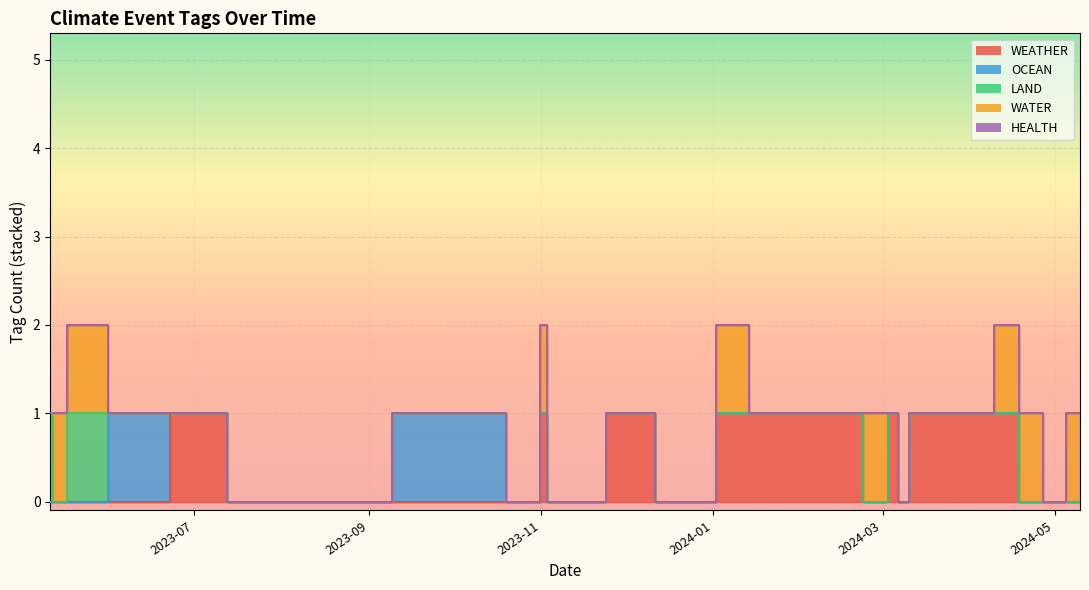

At which label is WATER closest to 0?

2024-05-02